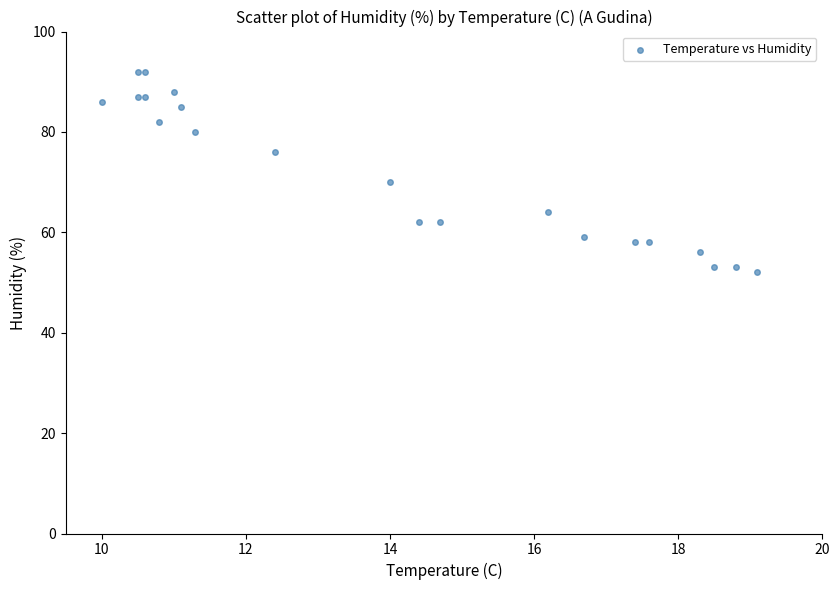

What Y value in the scatter plot is closest to 72?

70